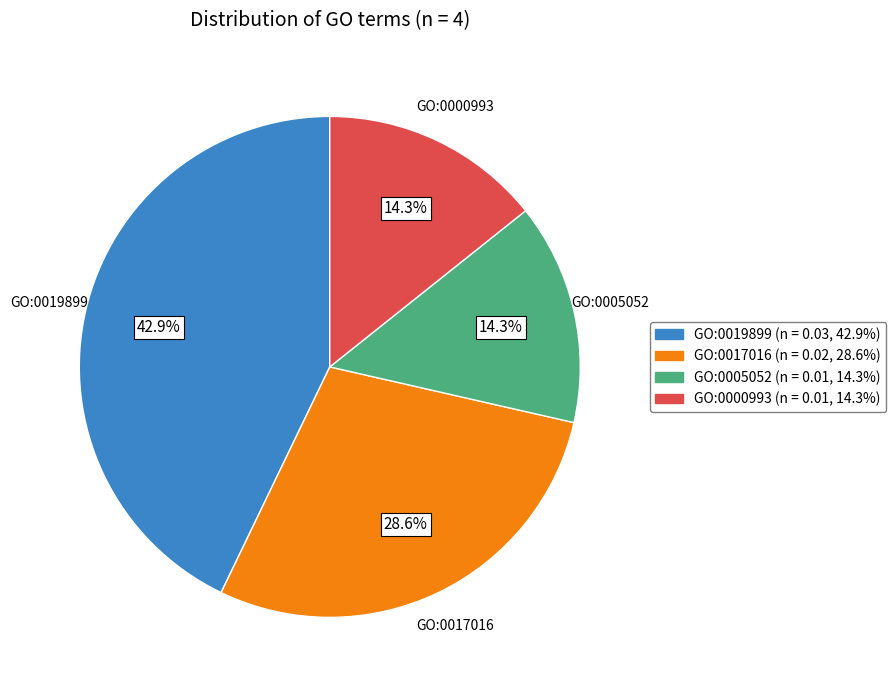

Which category has the biggest portion of the pie?

GO:0019899